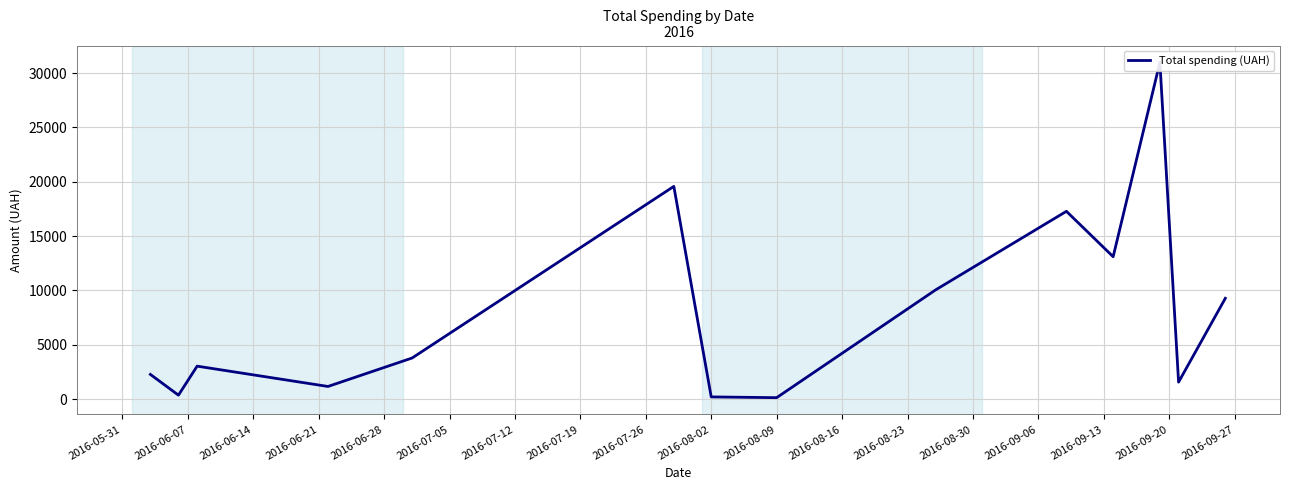

Where is the first local minimum?

2016-06-07